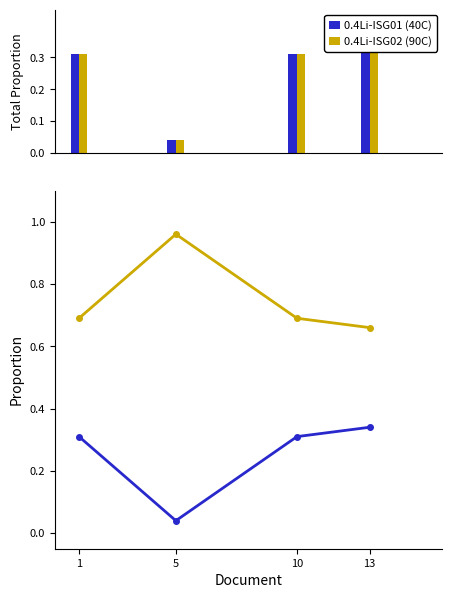

What is the spread (max minus min) of values at 5?

0.9